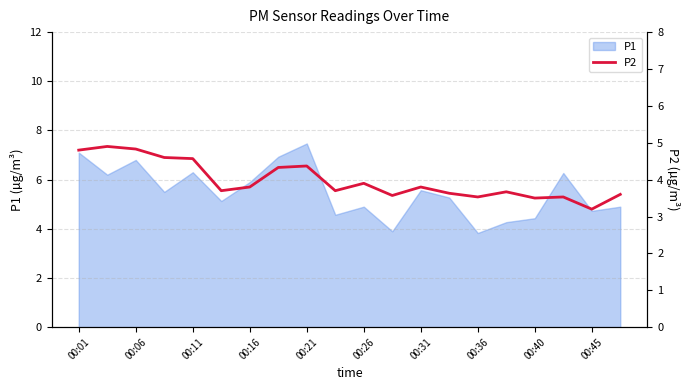

The P1 series shows 4.4 at 00:40. True or false?

True